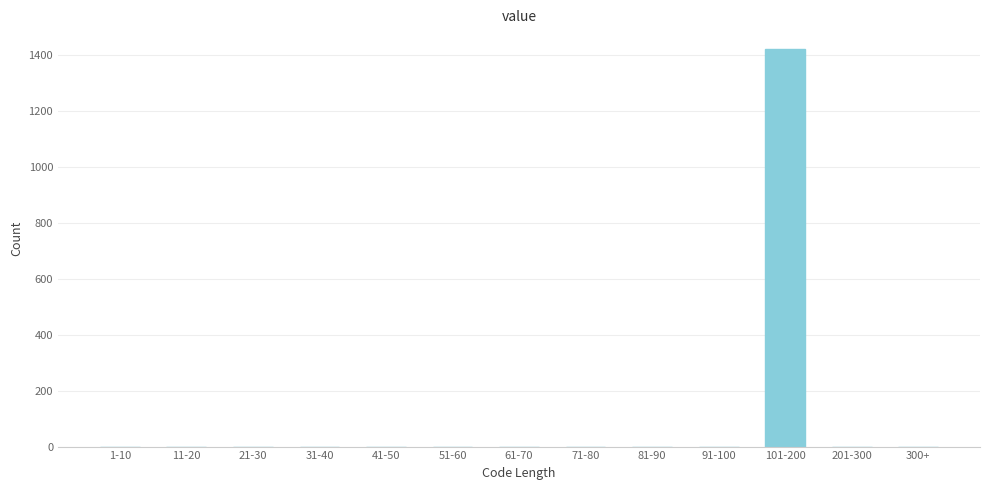

Reading left to right, transcribe all the data shown in this chart.

1-10=0	11-20=0	21-30=0	31-40=0	41-50=0	51-60=0	61-70=0	71-80=0	81-90=0	91-100=0	101-200=1419	201-300=0	300+=0